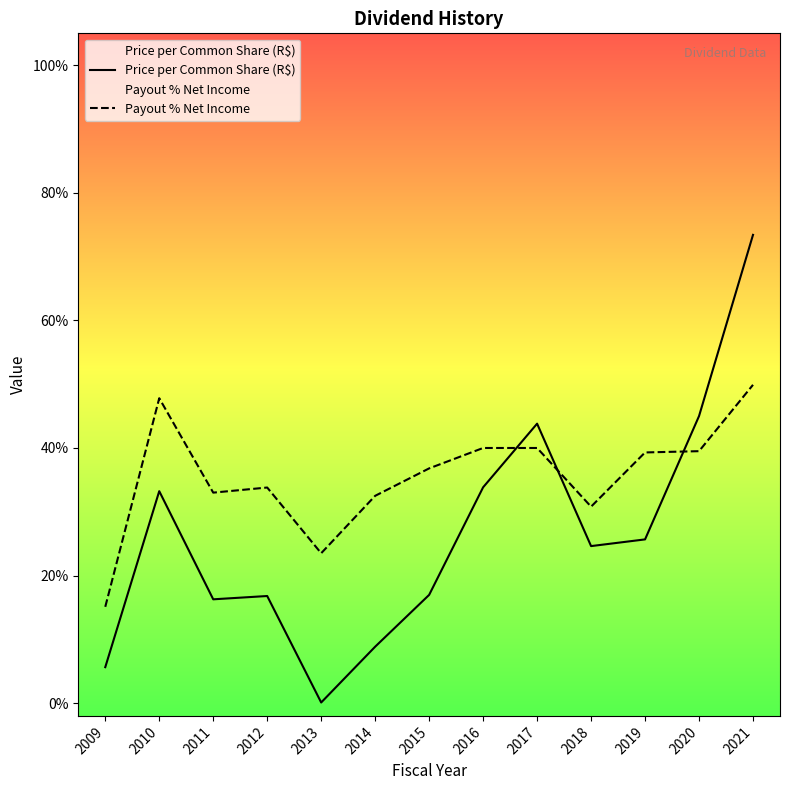

What are all the series names shown in the legend?

Price per Common Share (R$), Payout % Net Income